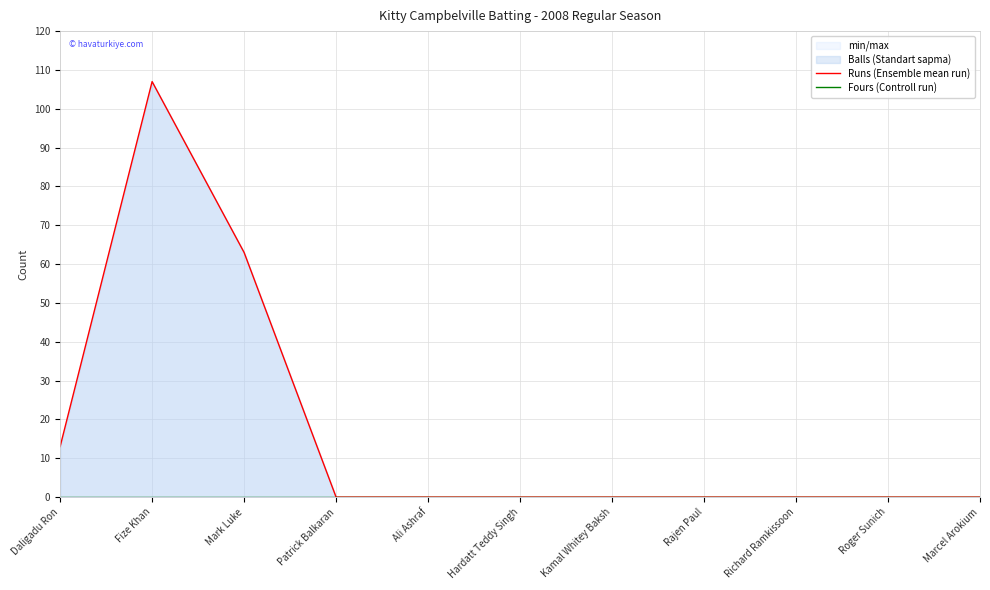

At which category is the sum across all series the highest?

Fize Khan